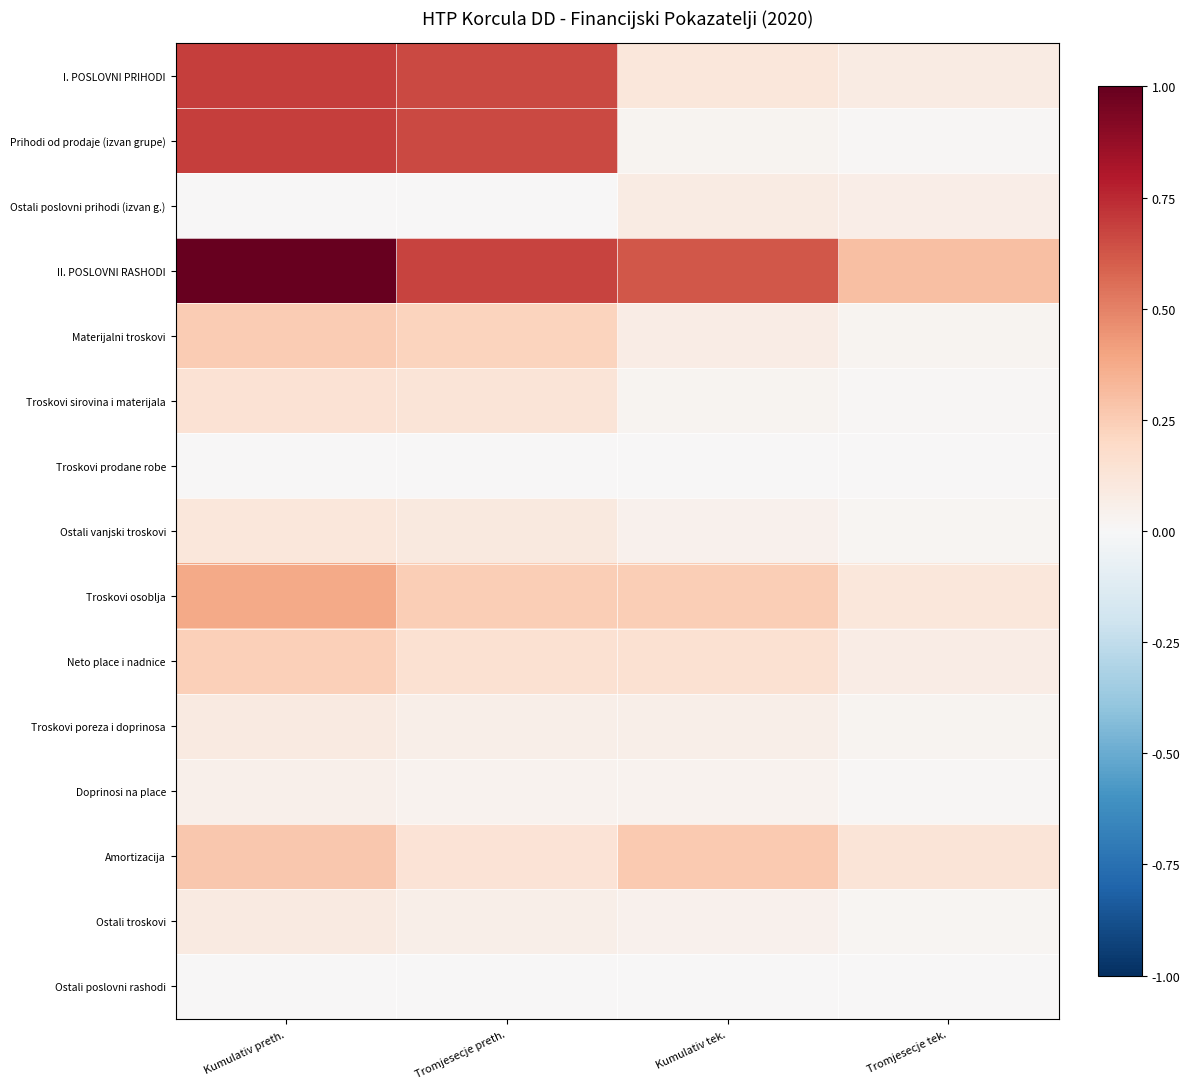

Which series has the largest range (max minus min)?

II. POSLOVNI RASHODI